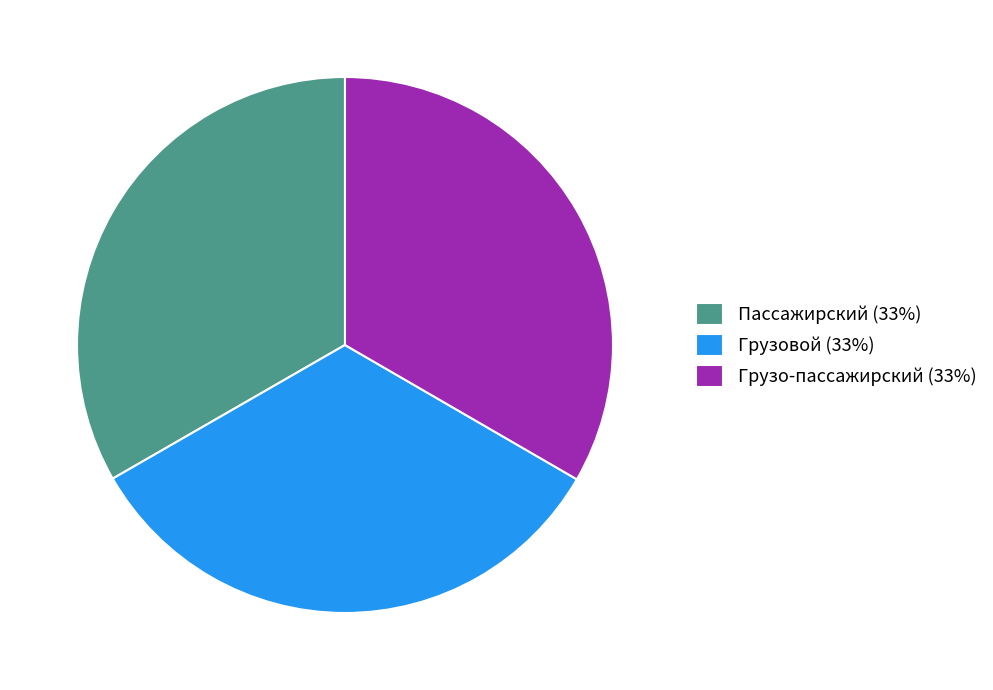

Approximately how many times larger is the value at Пассажирский (33%) compared to Грузо-пассажирский (33%)?

1.0